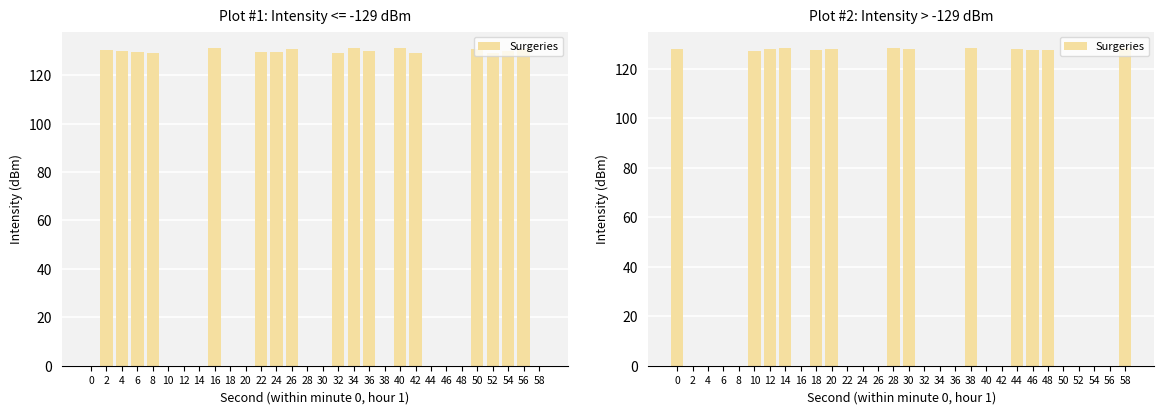

What is the difference between the maximum and minimum values?

128.6